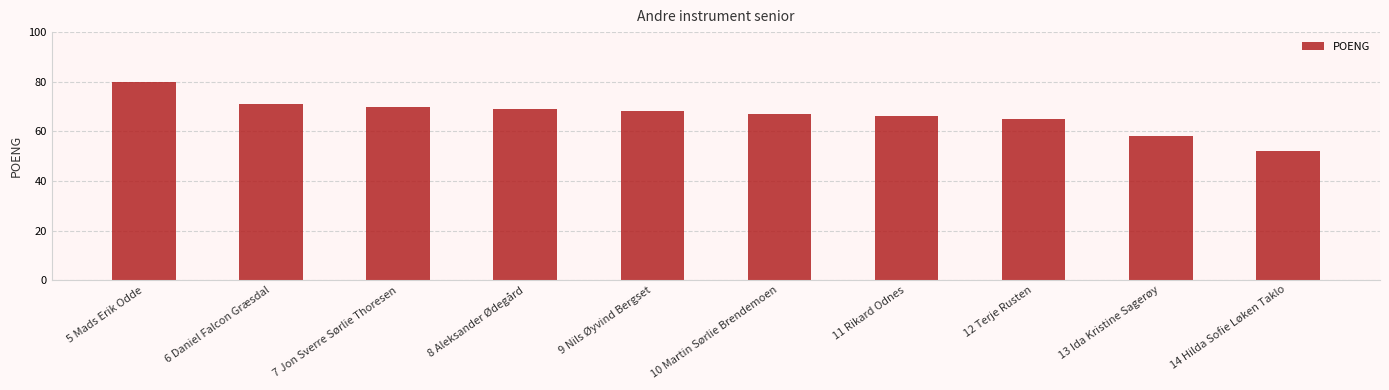

The chart shows a value of 101 at 11 Rikard Odnes. True or false?

False